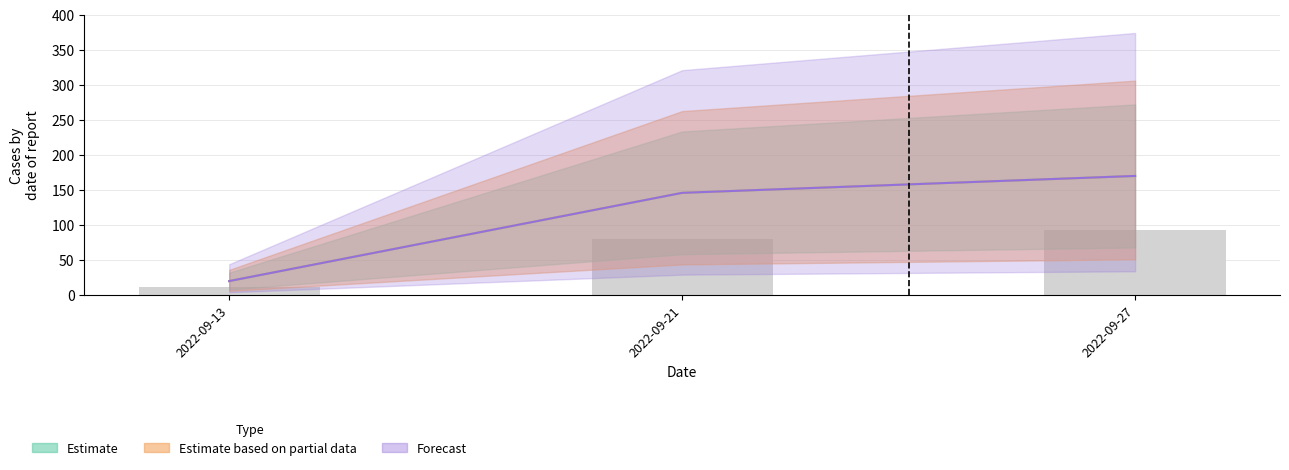

What is the maximum value shown in the chart?

170.0